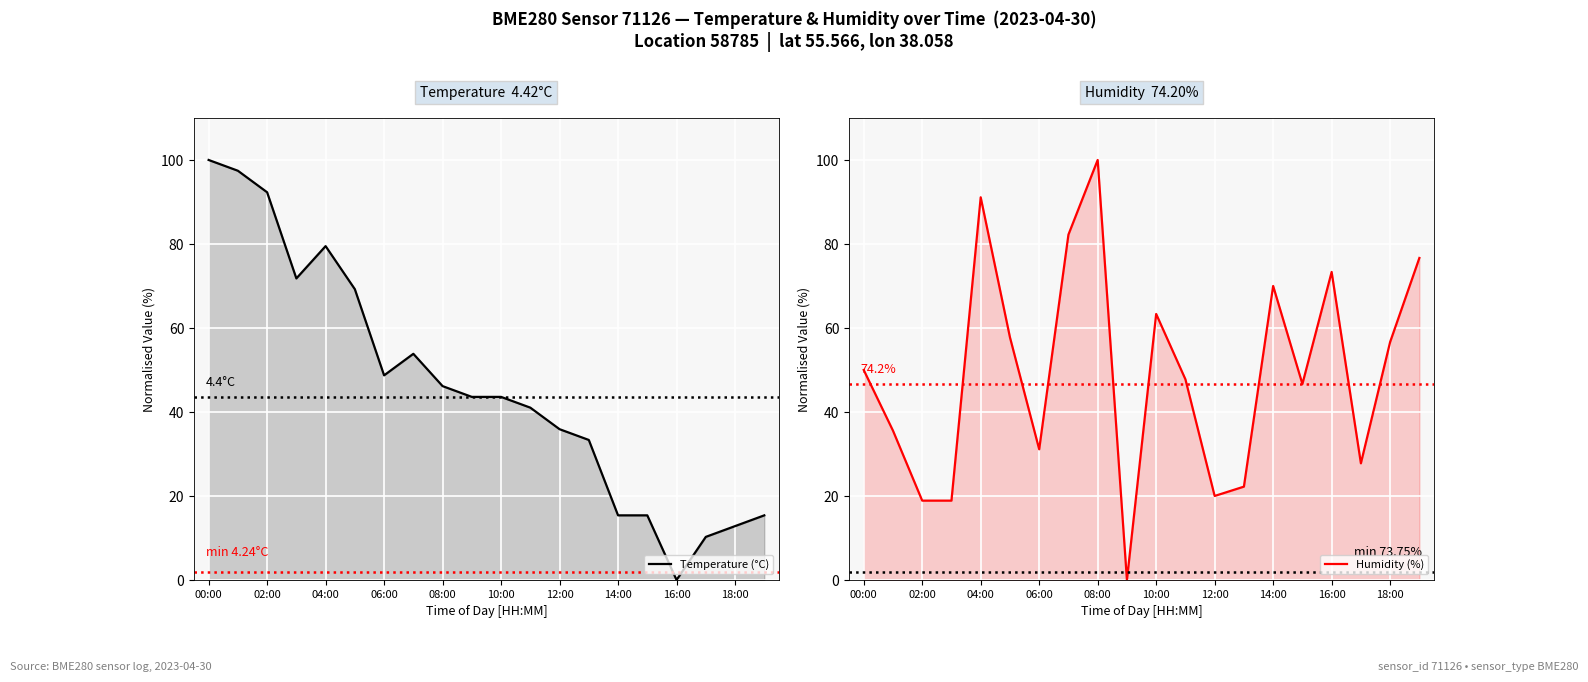

How many series are shown in this chart?

2